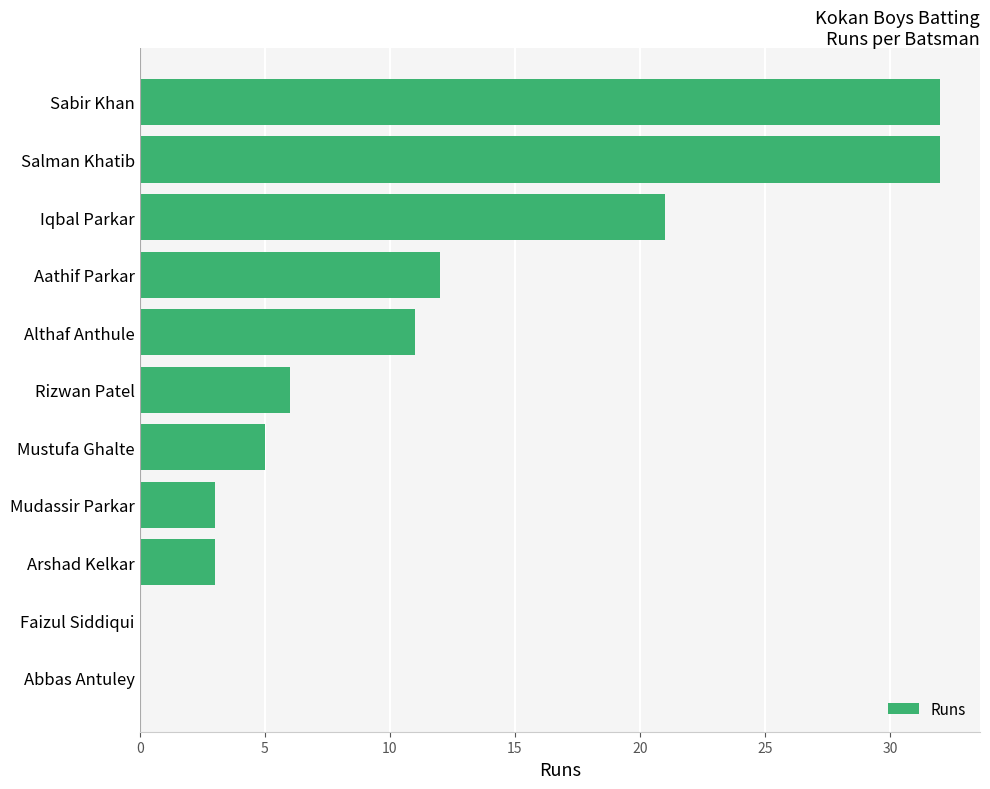

The chart shows a value of -17 at Faizul Siddiqui. True or false?

False